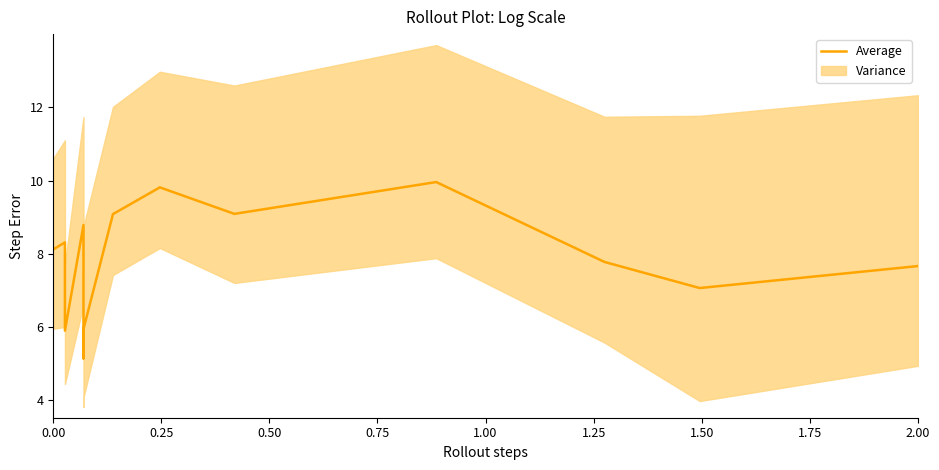

Reading left to right, what are all the values shown in this chart?

8.1	8.3	5.9	8.8	5.1	5.9	9.1	9.8	9.1	10.0	7.8	7.1	7.7